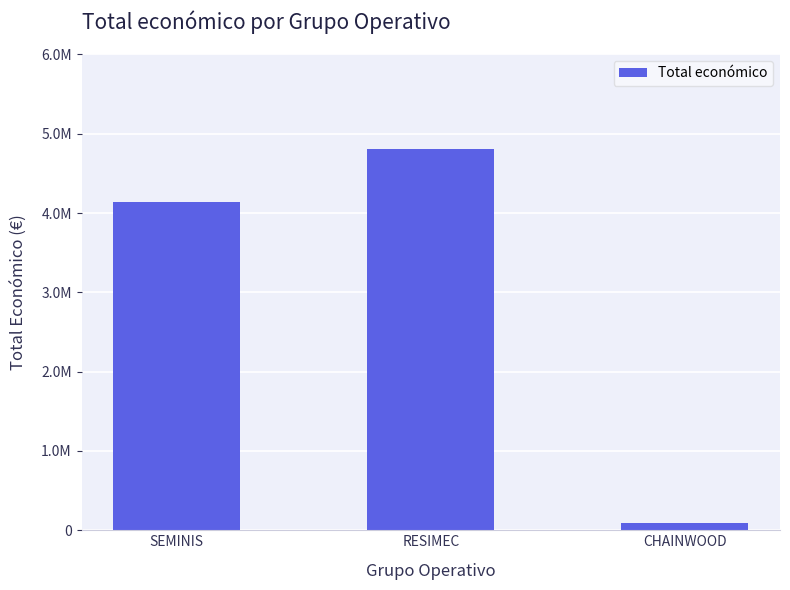

What is the change in value from RESIMEC to CHAINWOOD?

-4712393